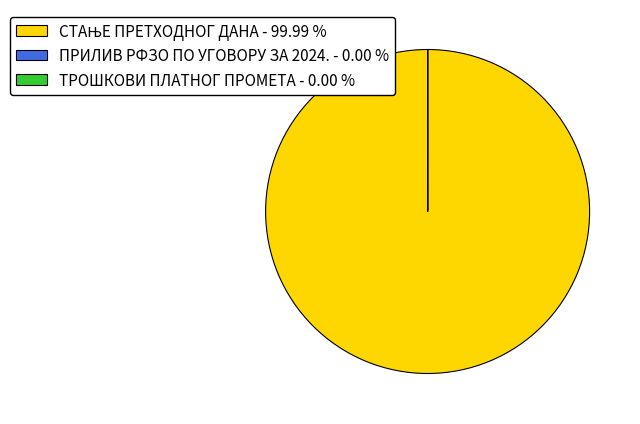

Is there any slice that represents more than half of the pie?

Yes